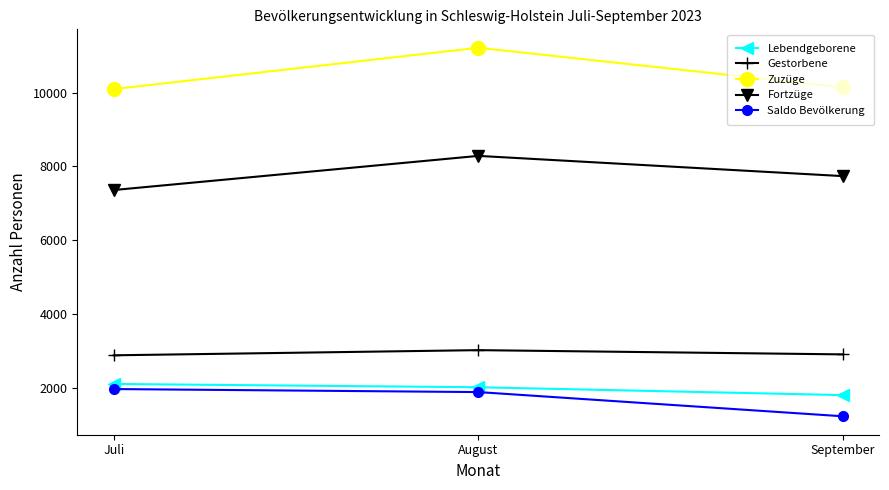

Which series has the largest total across all categories?

Zuzüge